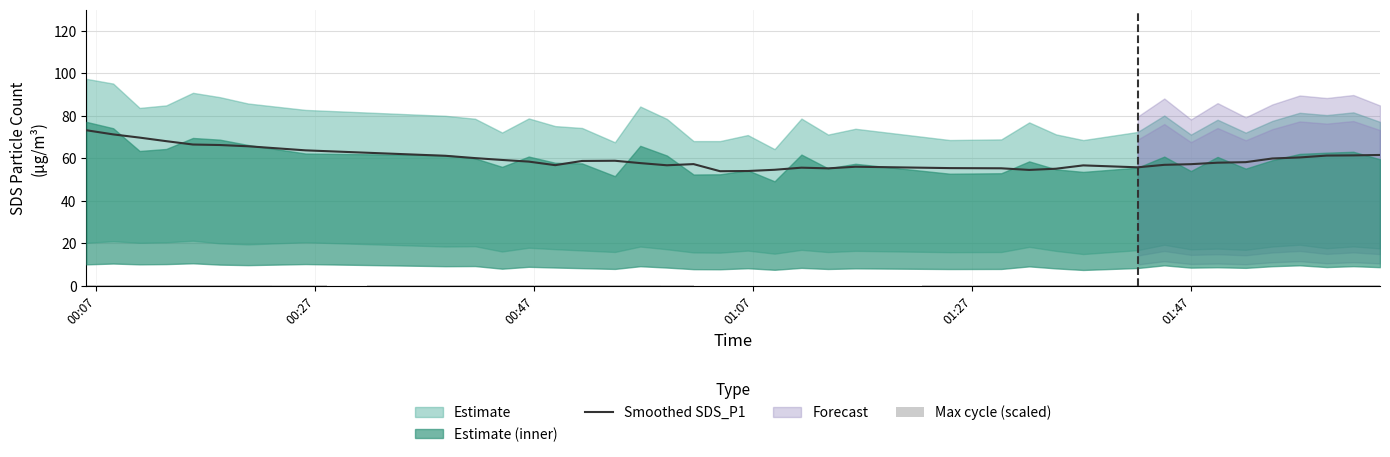

What is the maximum value for Smoothed SDS_P1?

73.2